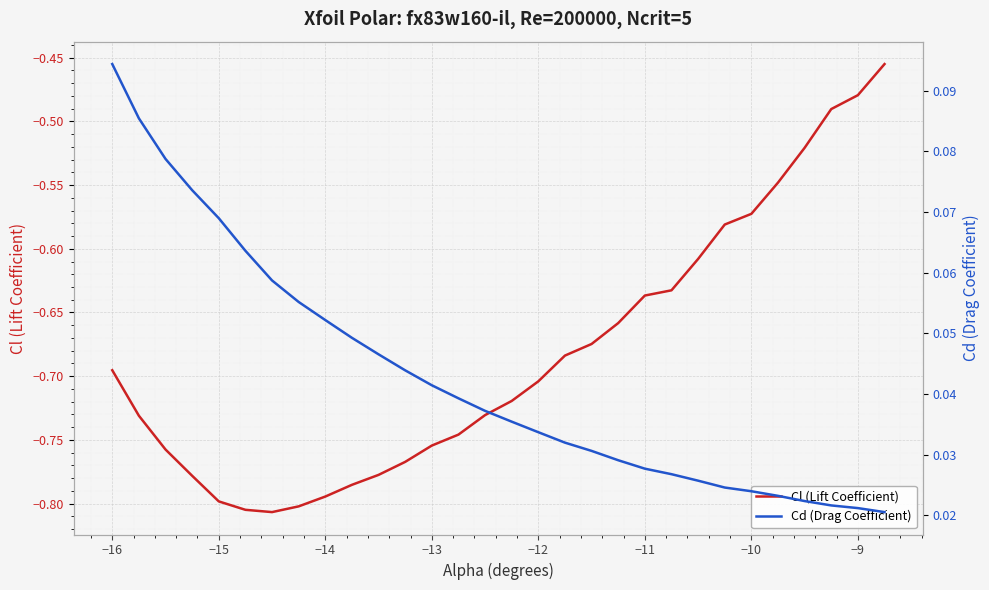

Which series has the largest total across all categories?

Cd (Drag Coefficient)